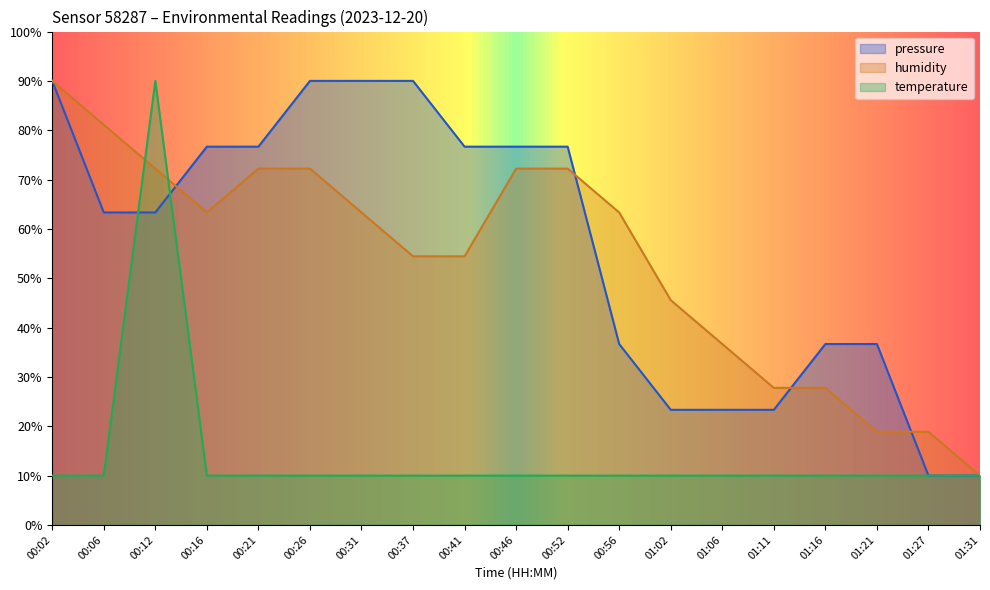

Reading left to right, list all the values displayed in this chart.

pressure: 00:02=90.0	00:06=63.3	00:12=63.3	00:16=76.7	00:21=76.7	00:26=90.0	00:31=90.0	00:37=90.0	00:41=76.7	00:46=76.7	00:52=76.7	00:56=36.7	01:02=23.3	01:06=23.3	01:11=23.3	01:16=36.7	01:21=36.7	01:27=10.0	01:31=10.0
humidity: 00:02=90.0	00:06=81.1	00:12=72.2	00:16=63.3	00:21=72.2	00:26=72.2	00:31=63.3	00:37=54.4	00:41=54.4	00:46=72.2	00:52=72.2	00:56=63.3	01:02=45.6	01:06=36.7	01:11=27.8	01:16=27.8	01:21=18.9	01:27=18.9	01:31=10.0
temperature: 00:02=10.0	00:06=10.0	00:12=90.0	00:16=10.0	00:21=10.0	00:26=10.0	00:31=10.0	00:37=10.0	00:41=10.0	00:46=10.0	00:52=10.0	00:56=10.0	01:02=10.0	01:06=10.0	01:11=10.0	01:16=10.0	01:21=10.0	01:27=10.0	01:31=10.0